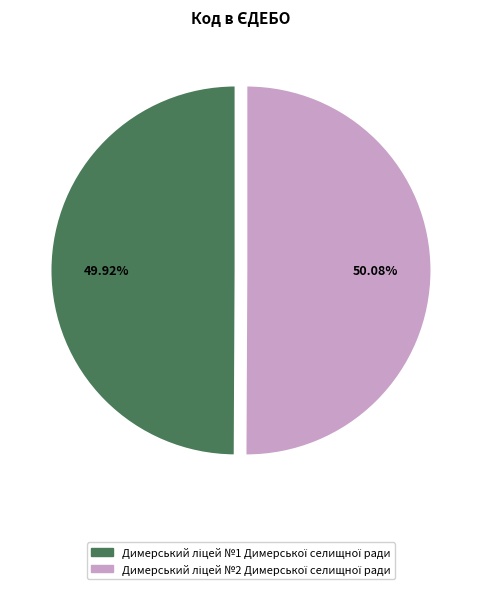

Does any single category account for the majority?

Yes